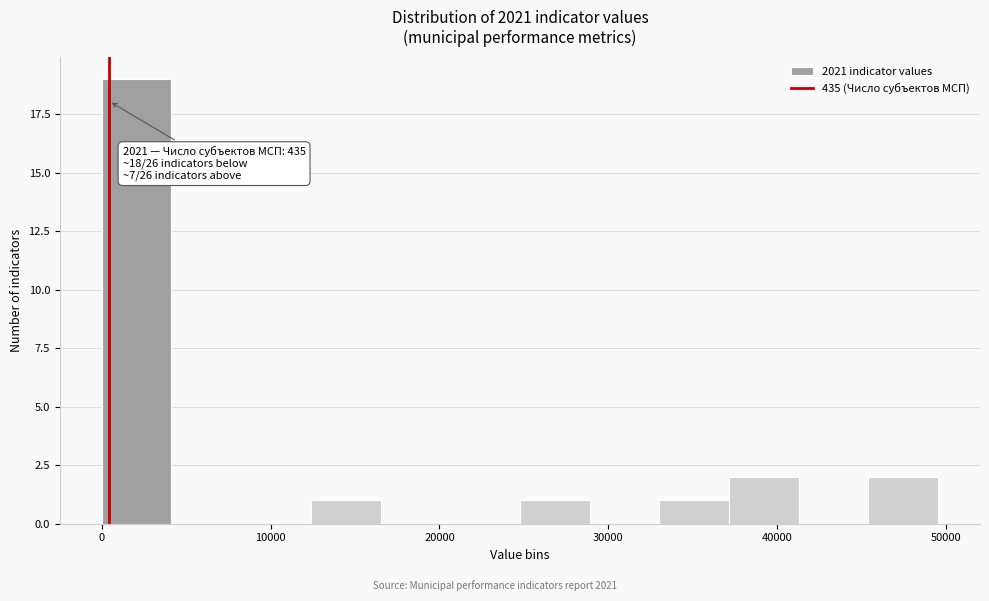

Which range on the x-axis has the tallest bar?

0 to 4000